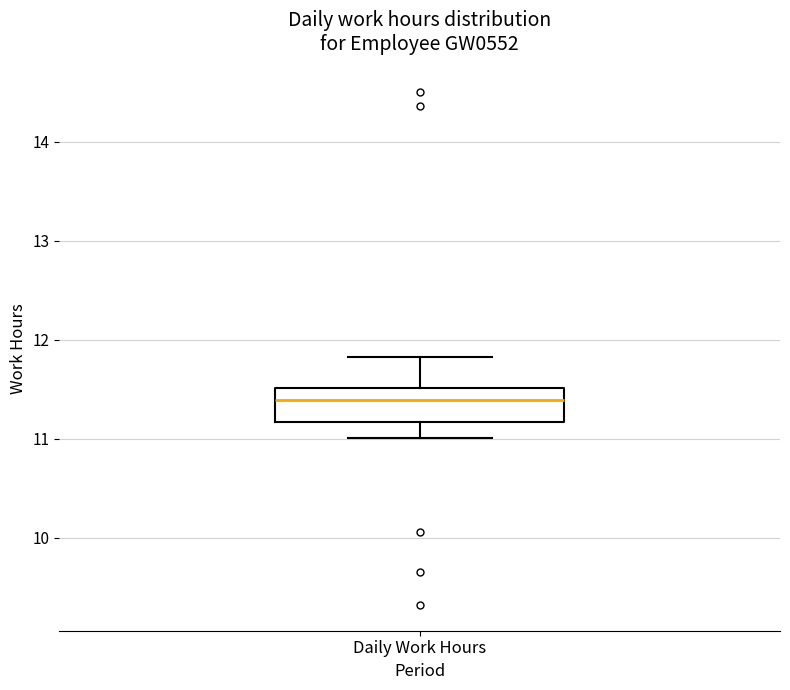

Transcribe this box plot: give where the median line is, the range the box spans, and where the two whiskers end, as read against the y-axis. The values are not printed on the chart, so give them approximately, as read against the axis.

median 11.4, box 11.2 to 11.5, whiskers 11.0 to 11.8